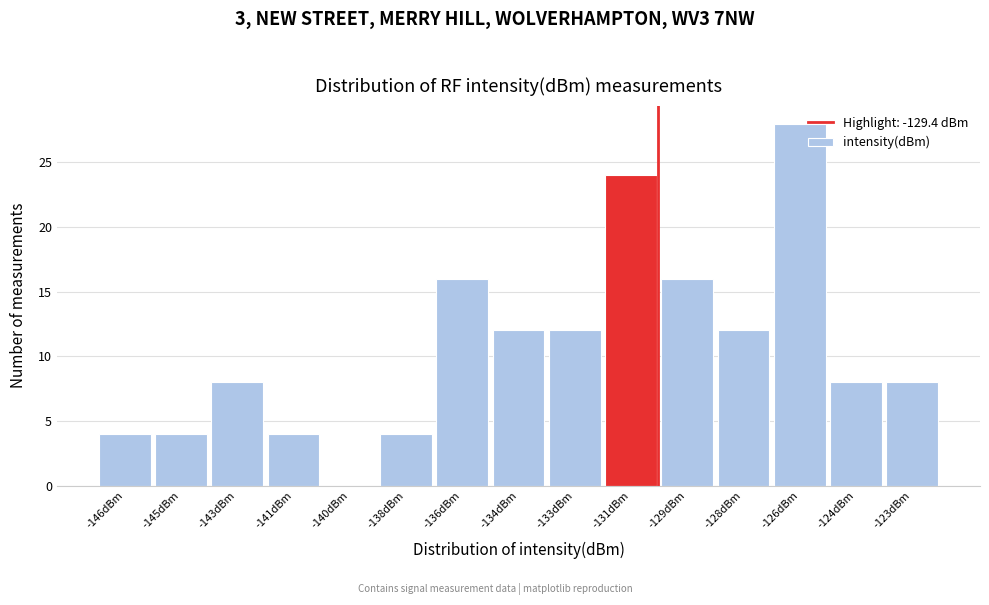

Reading left to right, transcribe all the data shown in this chart.

-146dBm=4	-145dBm=4	-143dBm=8	-141dBm=4	-140dBm=0	-138dBm=4	-136dBm=16	-134dBm=12	-133dBm=12	-131dBm=24	-129dBm=16	-128dBm=12	-126dBm=28	-124dBm=8	-123dBm=8